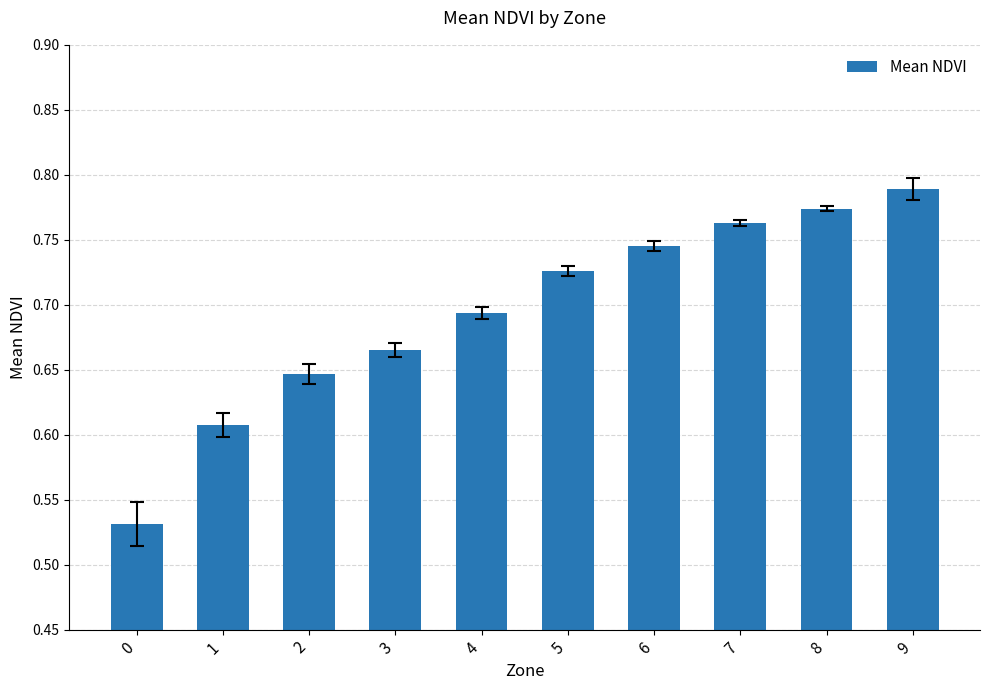

What is the sum of the values at 6 and 5?

1.5